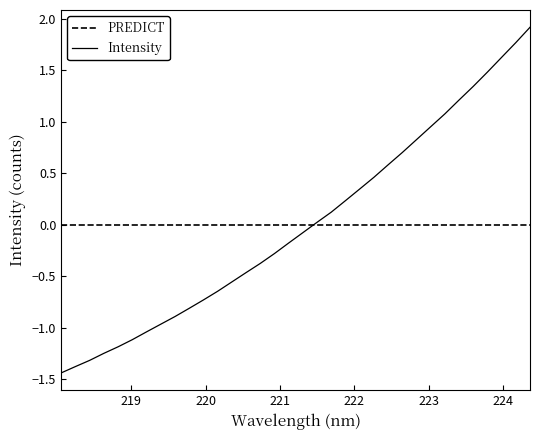

Which series has the largest range (max minus min)?

Intensity